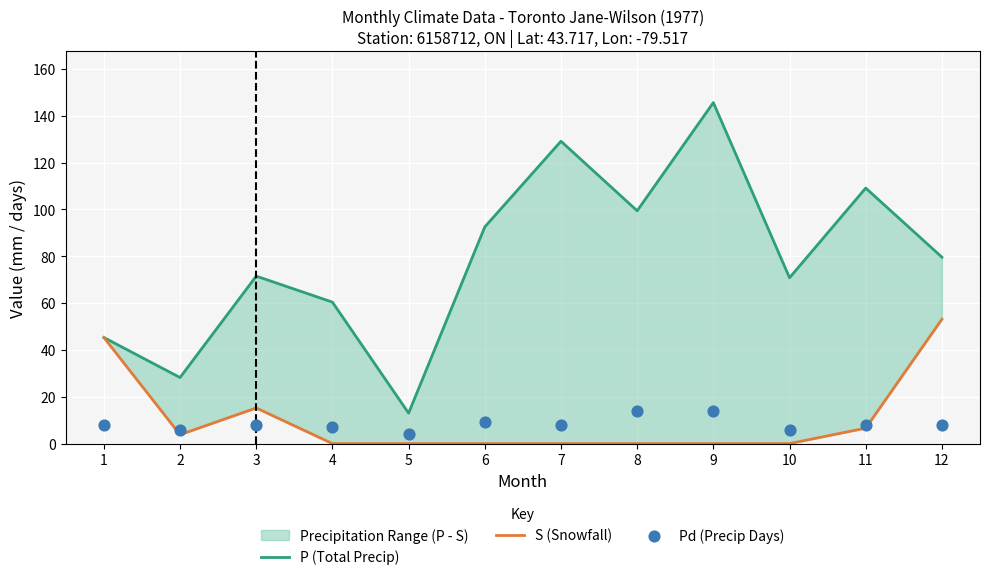

What are all the series names shown in the legend?

P (Total Precip), S (Snowfall), Pd (Precip Days)